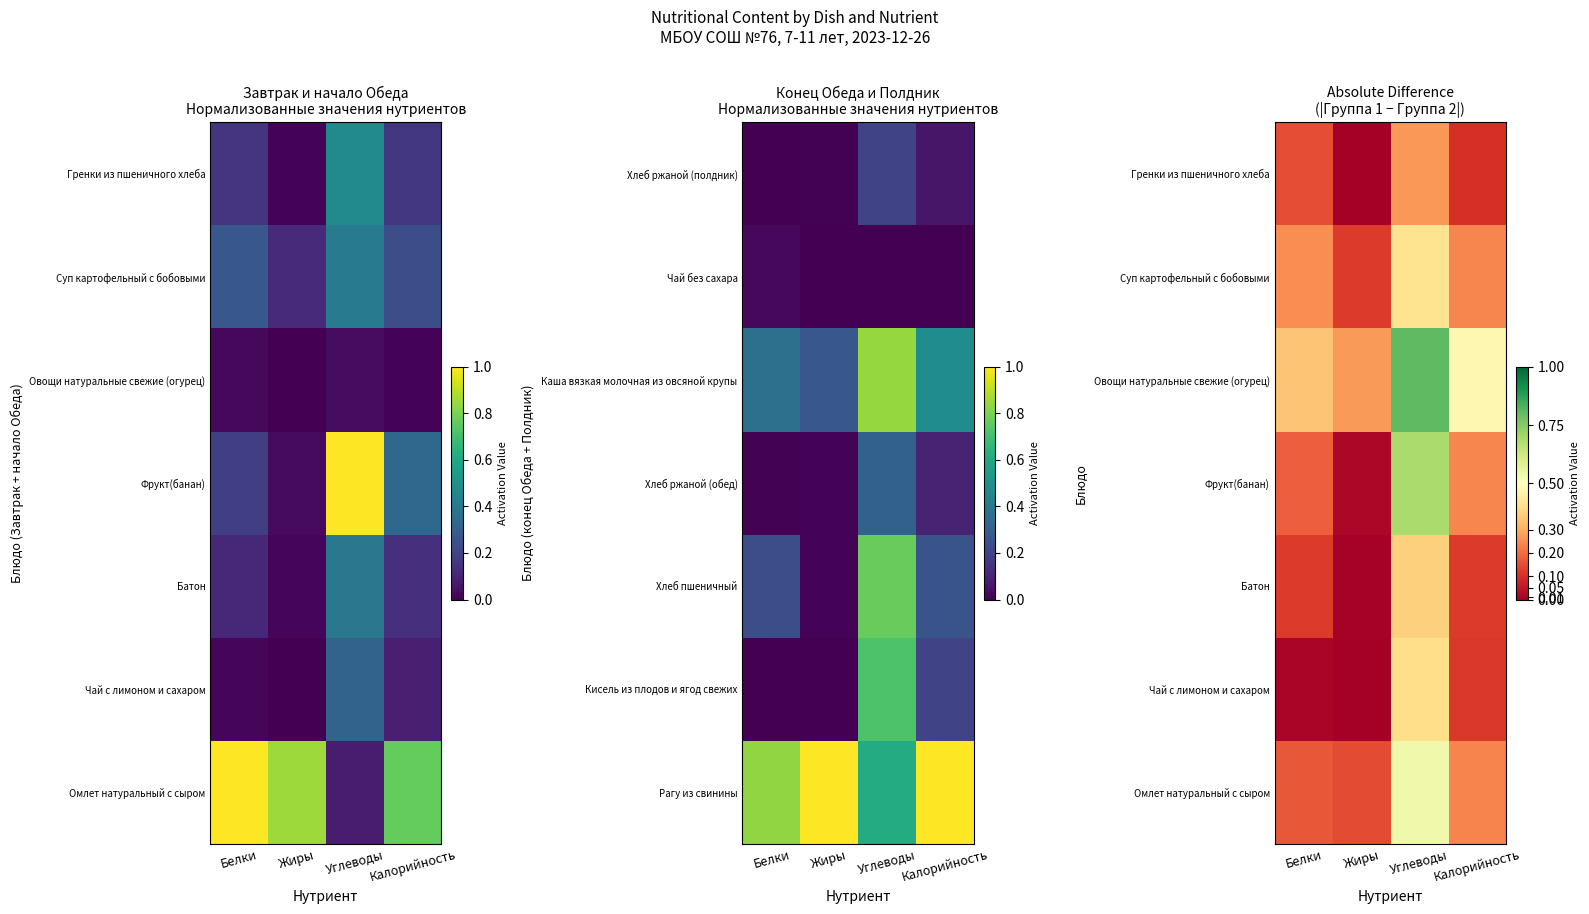

At how many categories does at least one series exceed 0?

4